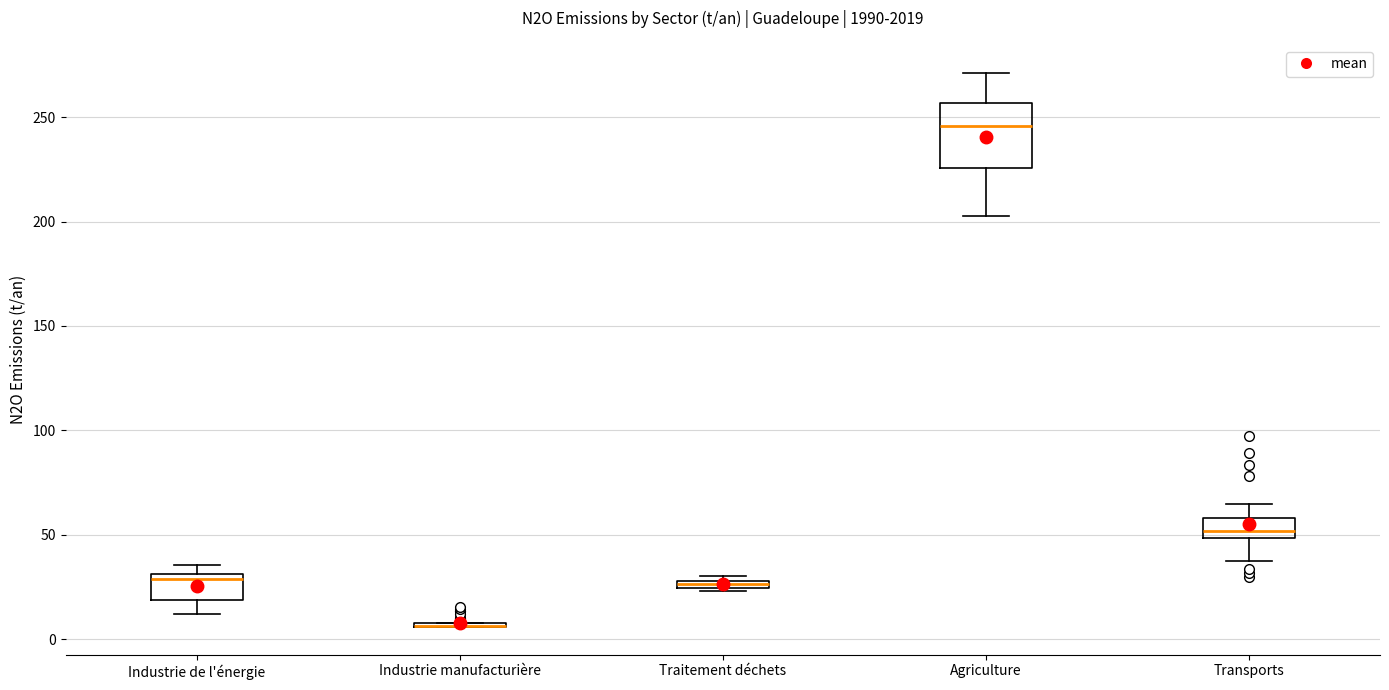

Which box is the tallest, from its lower edge to its upper edge?

Agriculture